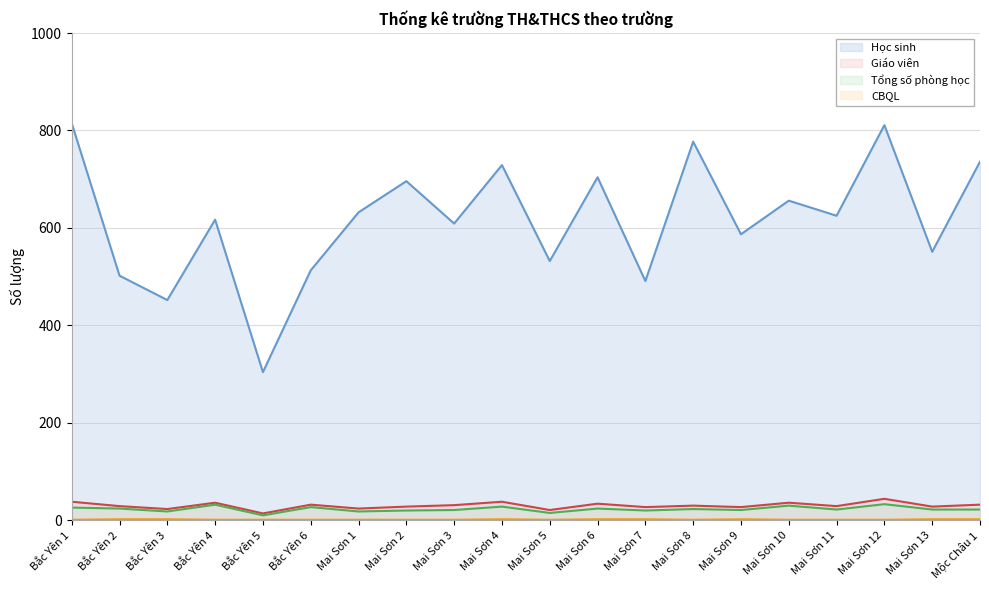

What is the minimum value for Giáo viên?

14